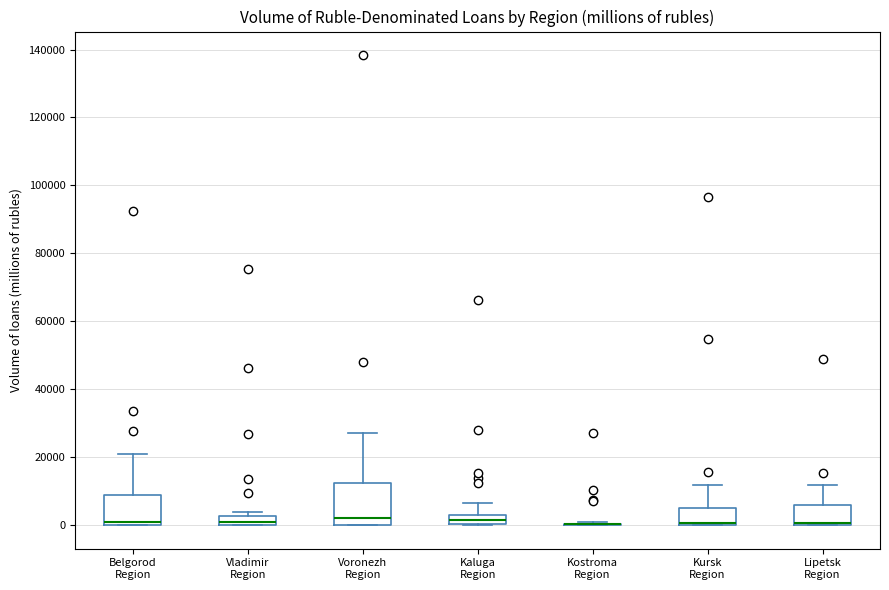

Comparing the boxes themselves (not the whiskers), which one is the tallest?

Voronezh Region